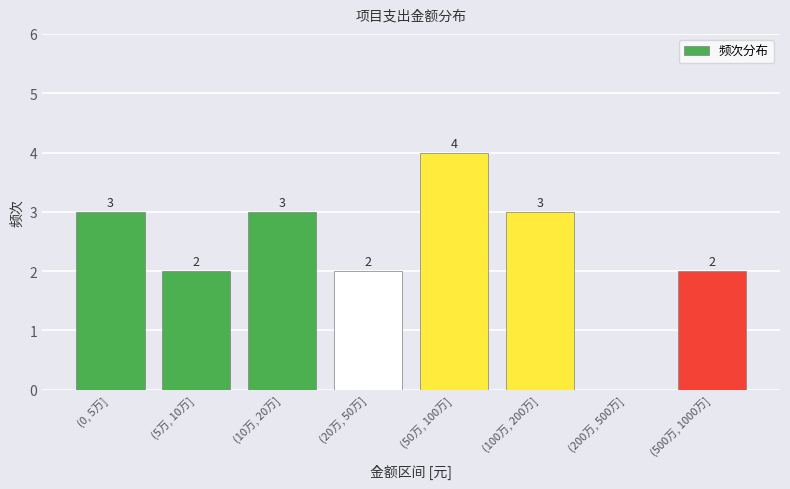

Reading left to right, extract all data points from this chart.

(0, 5万]=3	(5万, 10万]=2	(10万, 20万]=3	(20万, 50万]=2	(50万, 100万]=4	(100万, 200万]=3	(200万, 500万]=0	(500万, 1000万]=2